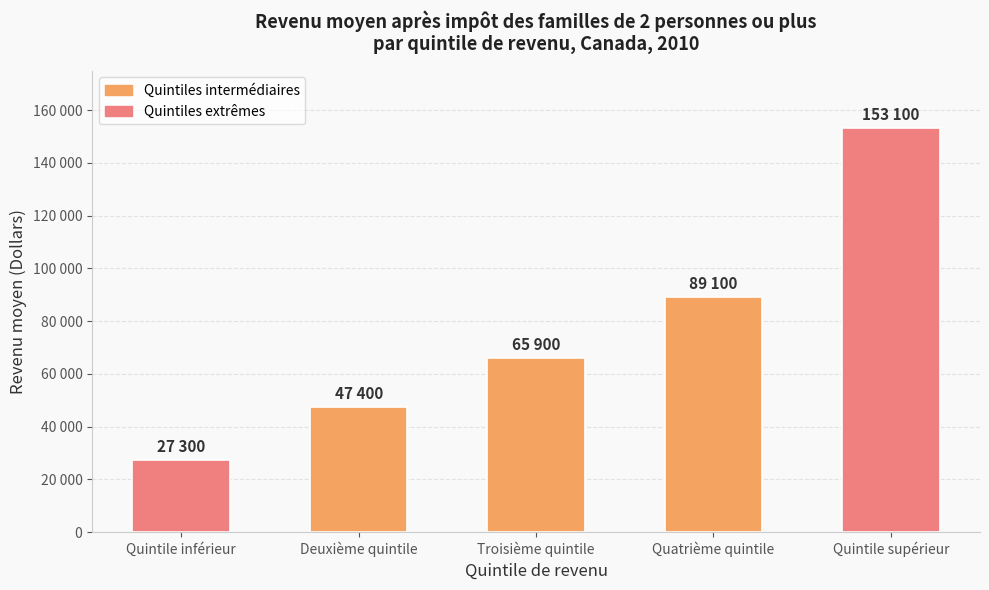

What is the sum of the values at Quintile supérieur and Quatrième quintile?

242200